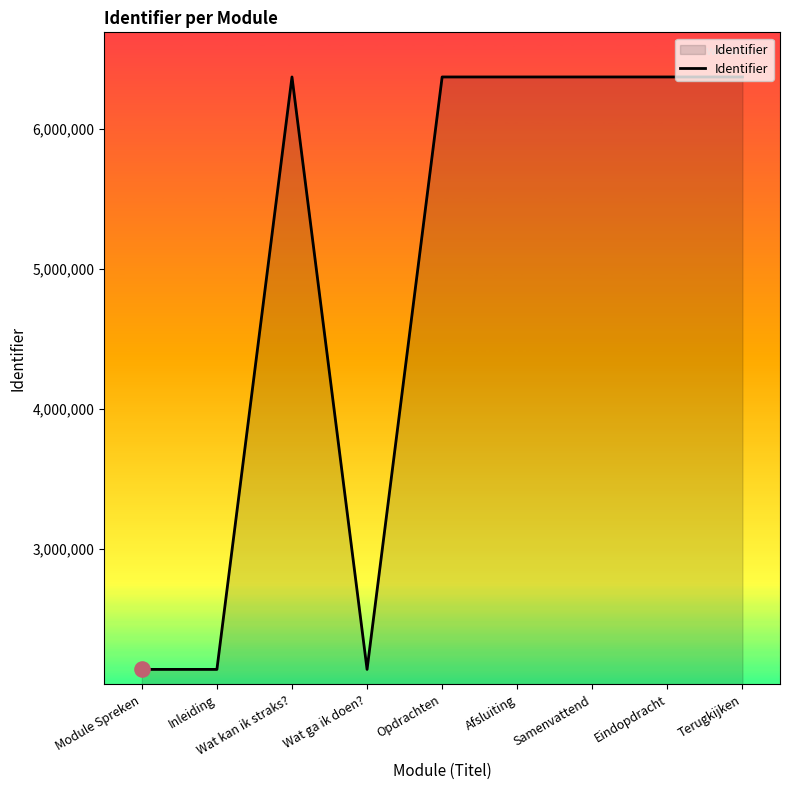

What is the ratio of the value at Opdrachten to the value at Wat kan ik straks??

1.0